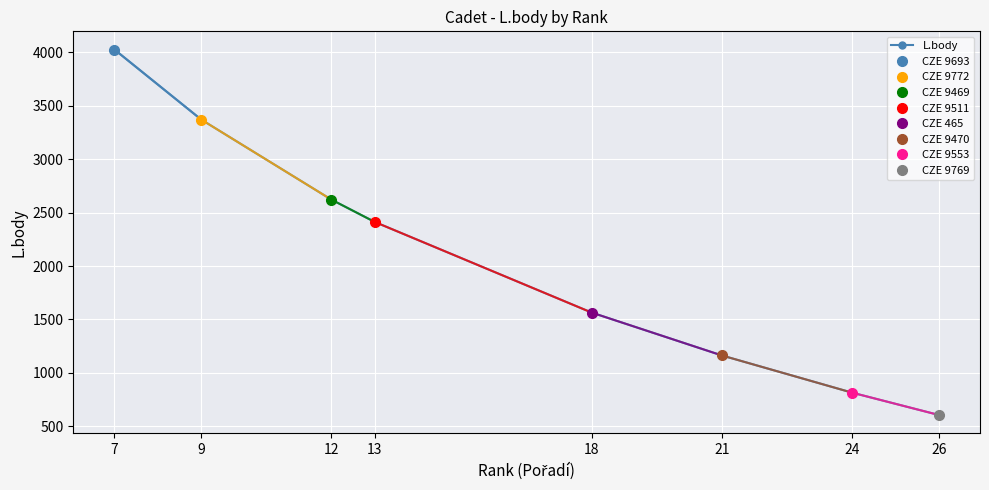

True or false: the data has more than 0 interior local peaks.

False